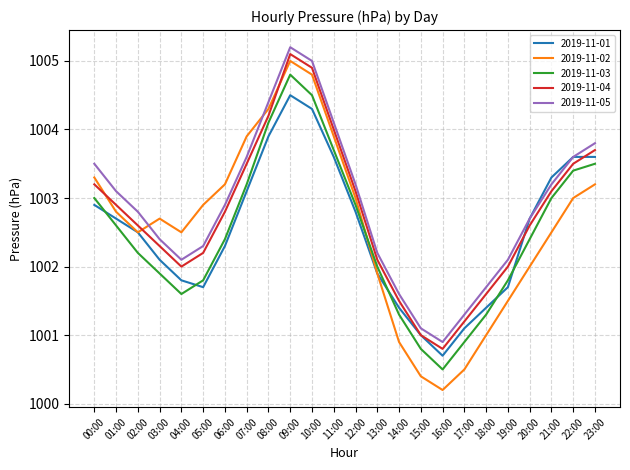

Reading left to right, list all the values displayed in this chart.

2019-11-01: 1002.9	1002.7	1002.5	1002.1	1001.8	1001.7	1002.3	1003.1	1003.9	1004.5	1004.3	1003.6	1002.8	1001.9	1001.4	1001.0	1000.7	1001.1	1001.4	1001.7	1002.7	1003.3	1003.6	1003.6
2019-11-02: 1003.3	1002.8	1002.5	1002.7	1002.5	1002.9	1003.2	1003.9	1004.3	1005.0	1004.8	1003.9	1003.0	1001.9	1000.9	1000.4	1000.2	1000.5	1001.0	1001.5	1002.0	1002.5	1003.0	1003.2
2019-11-03: 1003.0	1002.6	1002.2	1001.9	1001.6	1001.8	1002.4	1003.2	1004.1	1004.8	1004.5	1003.7	1002.9	1002.0	1001.3	1000.8	1000.5	1000.9	1001.3	1001.8	1002.4	1003.0	1003.4	1003.5
2019-11-04: 1003.2	1002.9	1002.6	1002.3	1002.0	1002.2	1002.8	1003.5	1004.2	1005.1	1004.9	1004.0	1003.1	1002.1	1001.5	1001.0	1000.8	1001.2	1001.6	1002.0	1002.6	1003.1	1003.5	1003.7
2019-11-05: 1003.5	1003.1	1002.8	1002.4	1002.1	1002.3	1002.9	1003.6	1004.4	1005.2	1005.0	1004.1	1003.2	1002.2	1001.6	1001.1	1000.9	1001.3	1001.7	1002.1	1002.7	1003.2	1003.6	1003.8